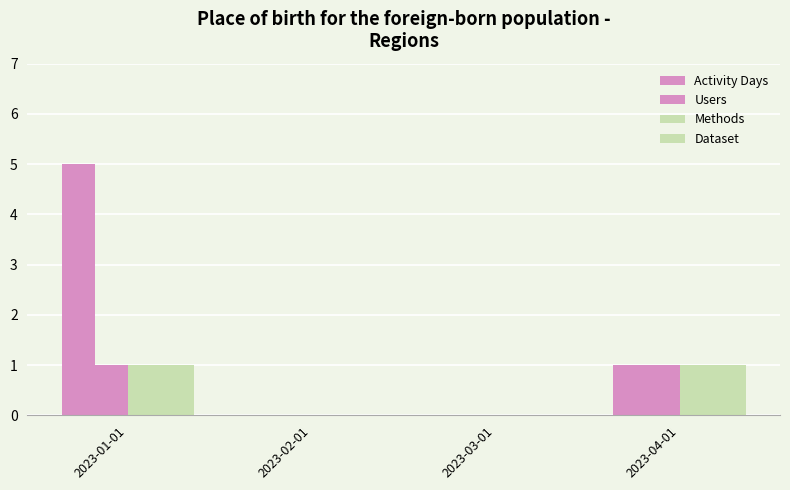

Which series has the largest range (max minus min)?

Activity Days